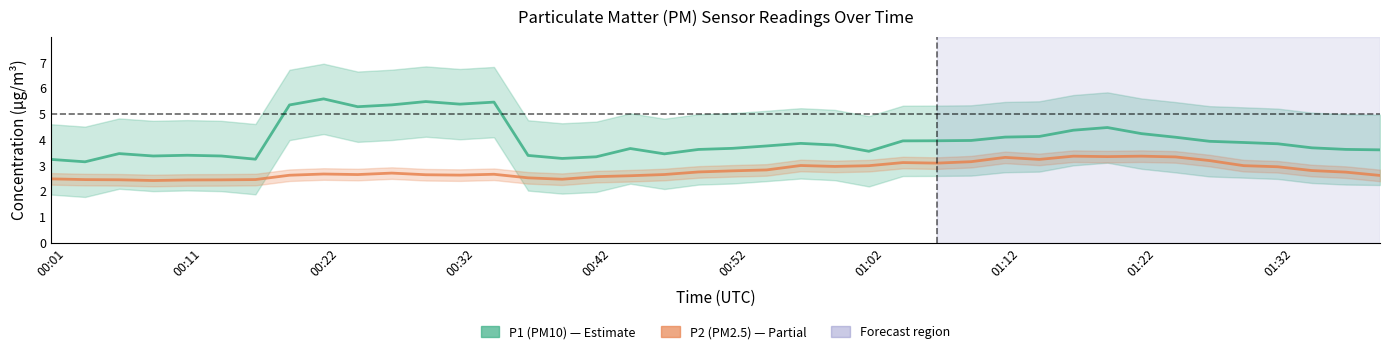

What is the minimum value shown in the chart?

2.4